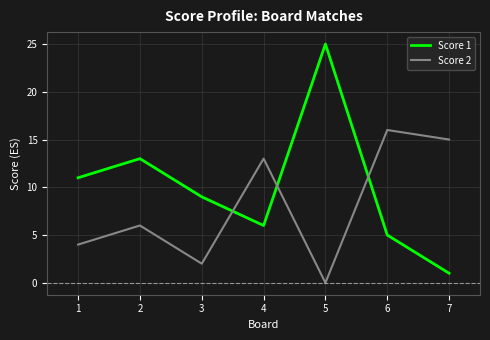

At which label is Score 1 closest to 13?

2